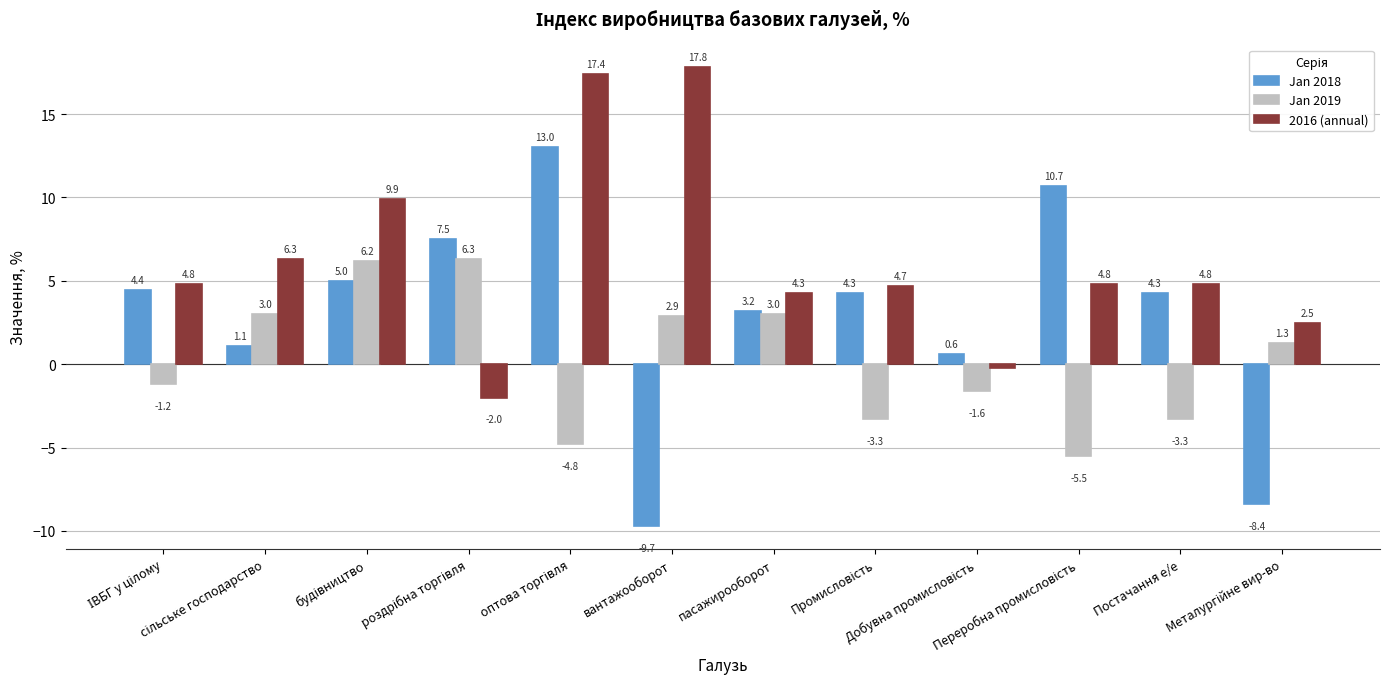

Reading right to left, transcribe all the data shown in this chart.

Jan 2018: -8.4	4.3	10.7	0.6	4.3	3.2	-9.7	13.0	7.5	5.0	1.1	4.4
Jan 2019: 1.3	-3.3	-5.5	-1.6	-3.3	3.0	2.9	-4.8	6.3	6.2	3.0	-1.2
2016 (annual): 2.5	4.8	4.8	-0.2	4.7	4.3	17.8	17.4	-2.0	9.9	6.3	4.8